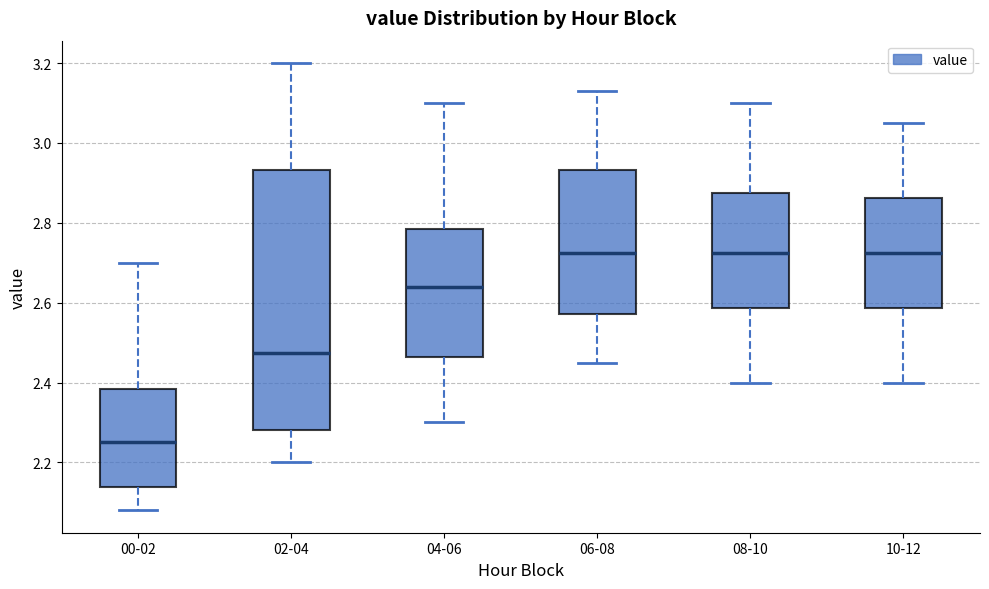

Reading left to right, transcribe this box plot: for each box, give where its median line is, the range the box spans, and where its two whiskers end, as read against the y-axis. The values are not printed on the chart, so give them approximately, as read against the axis.

00-02: median 2.26, box 2.14 to 2.38, whiskers 2.08 to 2.70
02-04: median 2.48, box 2.28 to 2.94, whiskers 2.20 to 3.20
04-06: median 2.64, box 2.46 to 2.78, whiskers 2.30 to 3.10
06-08: median 2.72, box 2.58 to 2.94, whiskers 2.46 to 3.14
08-10: median 2.72, box 2.58 to 2.88, whiskers 2.40 to 3.10
10-12: median 2.72, box 2.58 to 2.86, whiskers 2.40 to 3.06